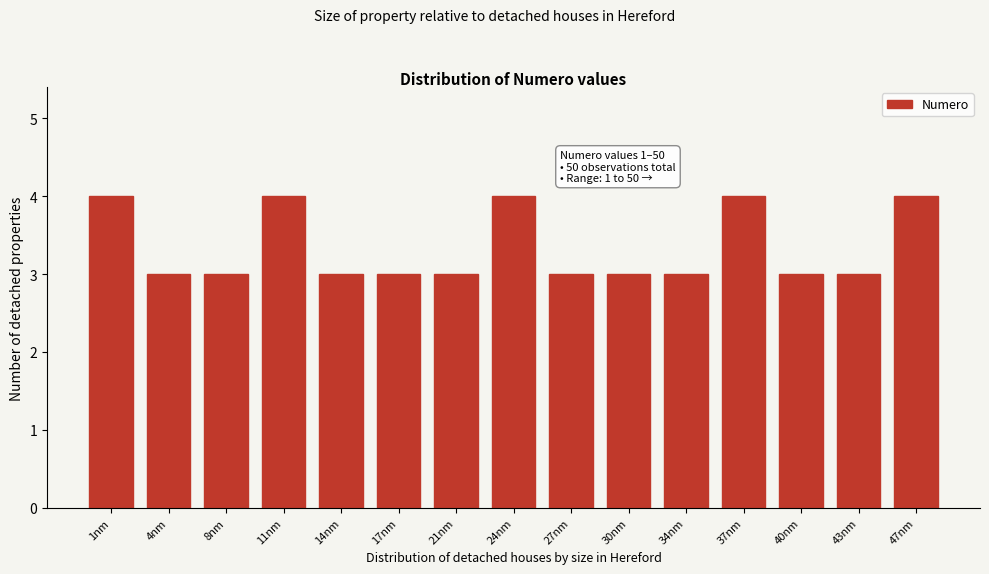

Reading left to right, what are all the values shown in this chart?

4	3	3	4	3	3	3	4	3	3	3	4	3	3	4